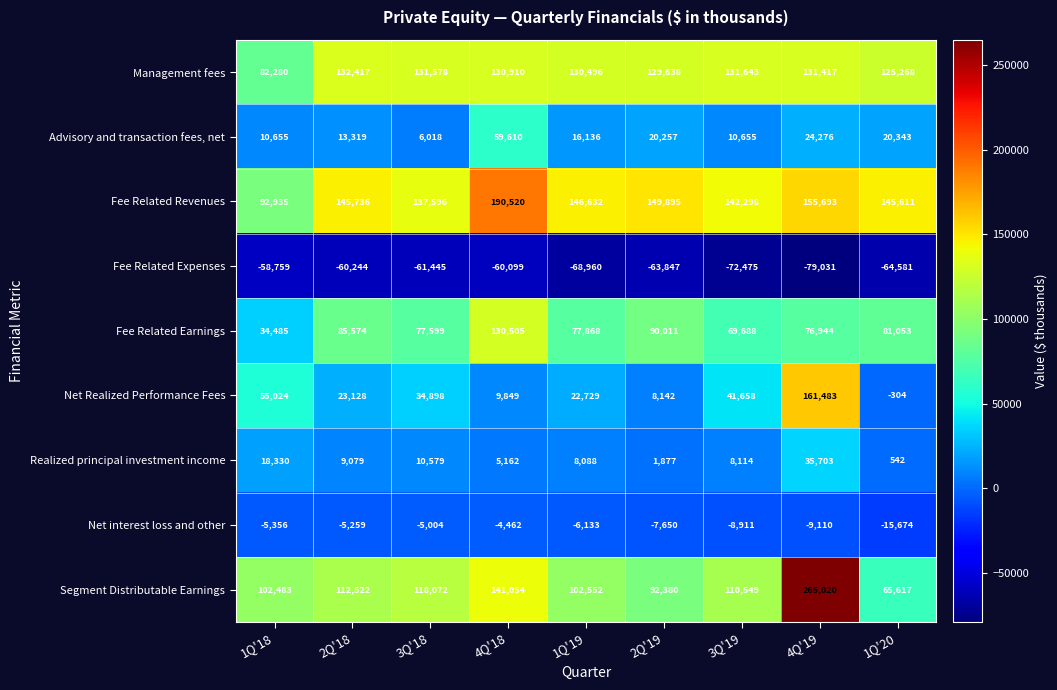

Which series has the largest range (max minus min)?

Segment Distributable Earnings